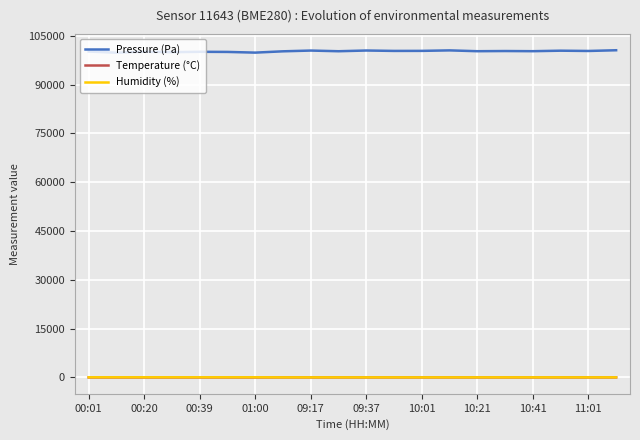

True or false: Temperature (°C) and Humidity (%) cross at least once.

False